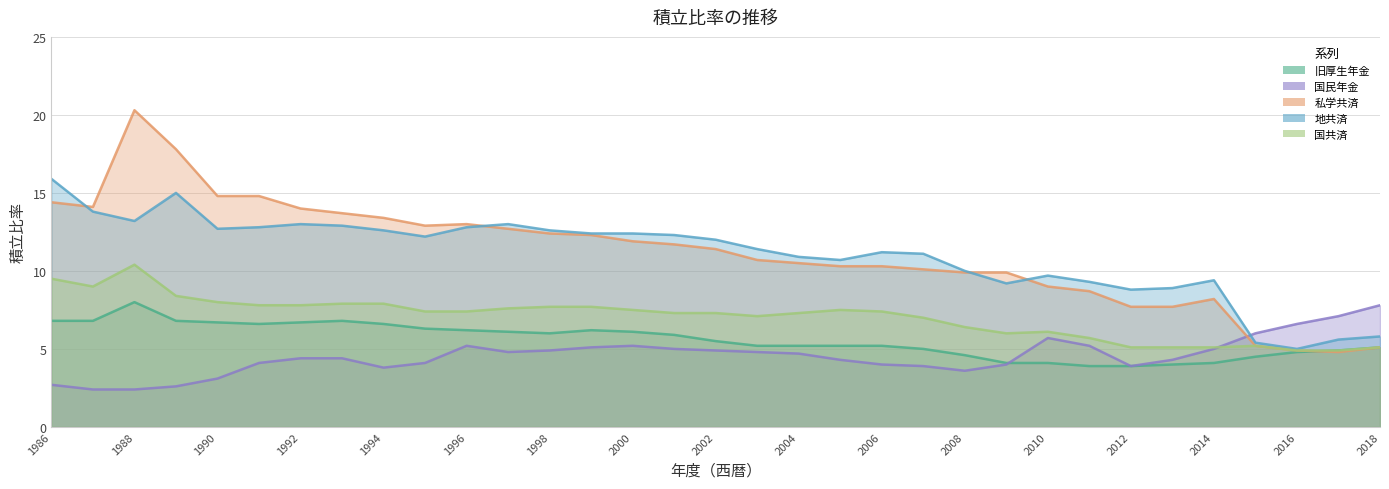

True or false: 旧厚生年金 and 地共済 cross at least once.

False